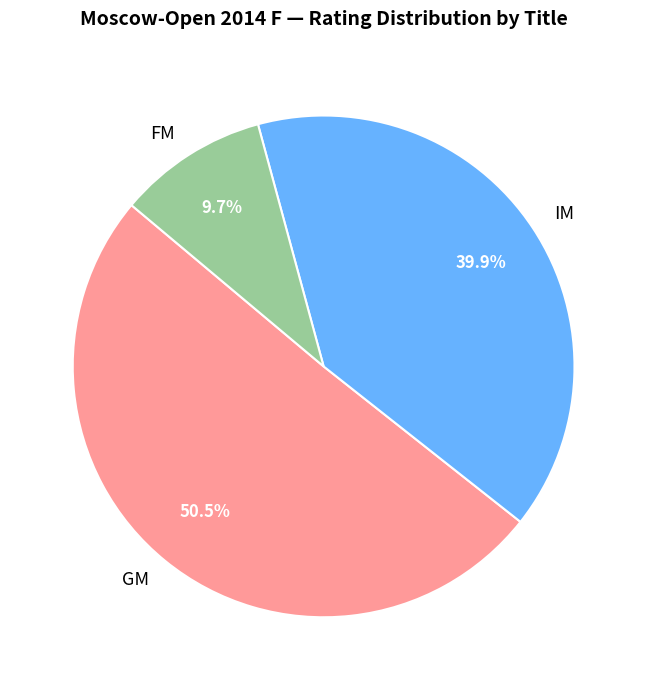

What is the ratio of the value at GM to the value at IM?

1.3